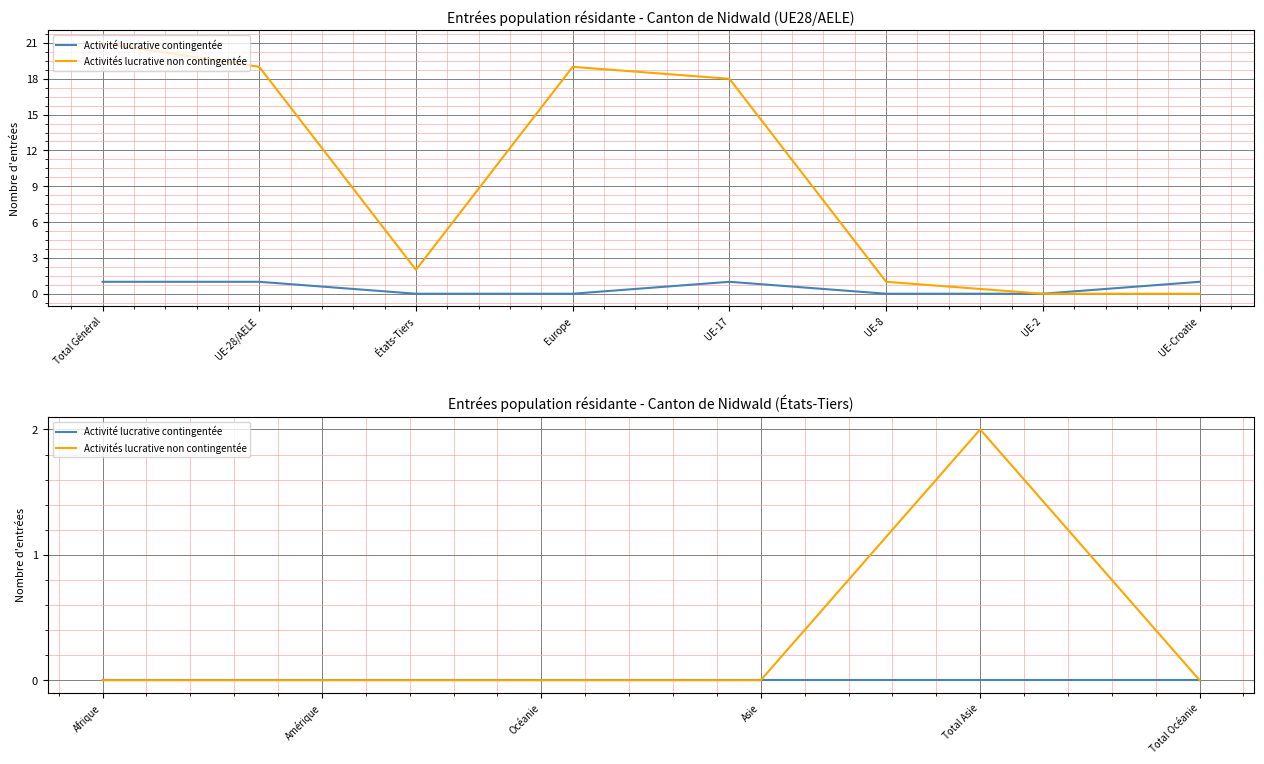

True or false: Activités lucrative non contingentée has a value of 3 at Total Asie.

False